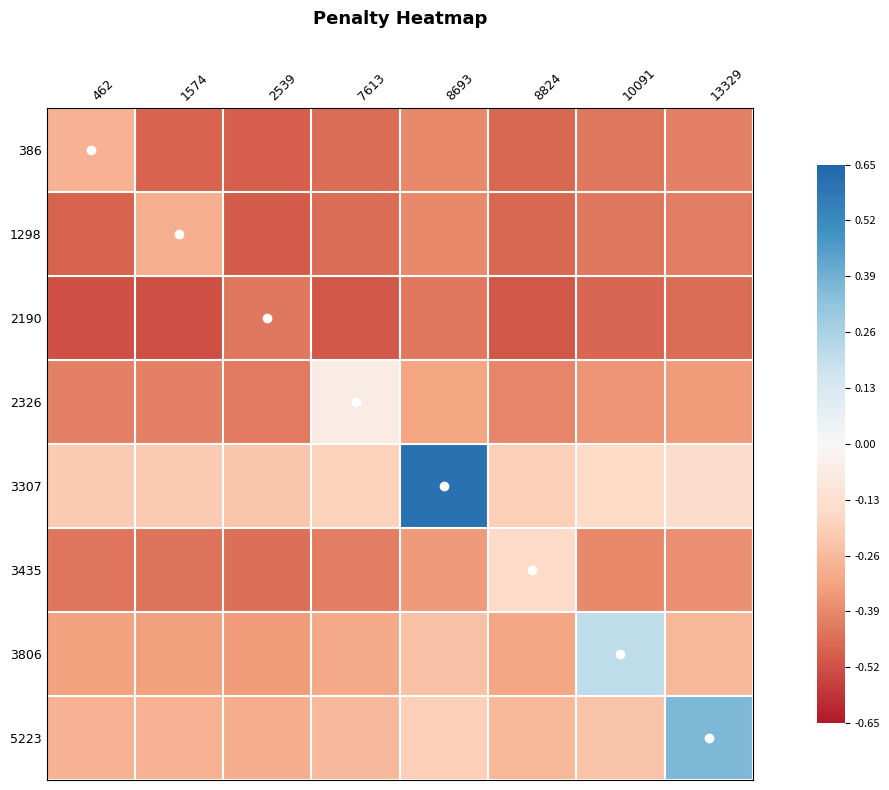

How many categories are shown in the chart?

8